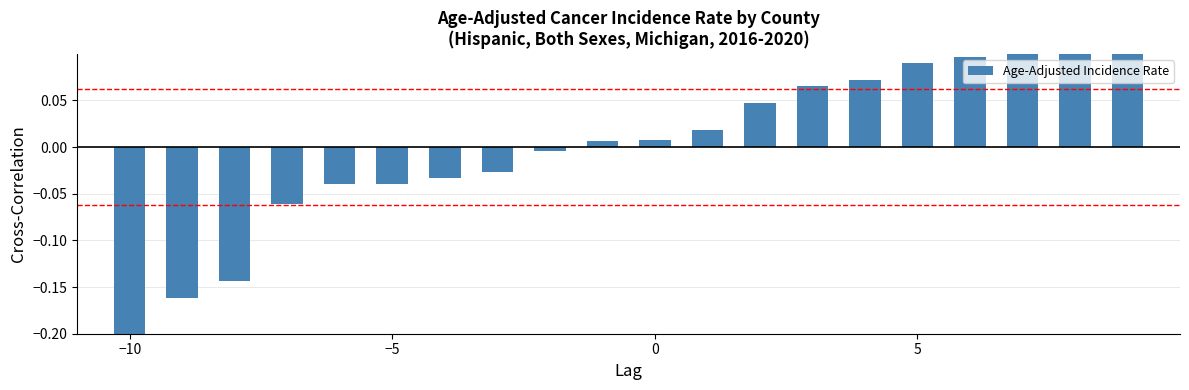

Reading left to right, extract all data points from this chart.

-0.3	-0.2	-0.1	-0.1	-0.0	-0.0	-0.0	-0.0	-0.0	0.0	0.0	0.0	0.0	0.1	0.1	0.1	0.1	0.1	0.1	0.1